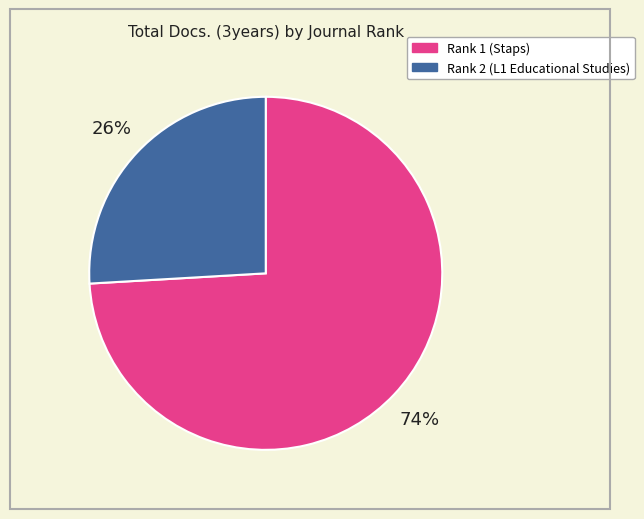

Do Rank 1 (Staps) and Rank 2 (L1 Educational Studies) together represent more than half of the pie?

Yes